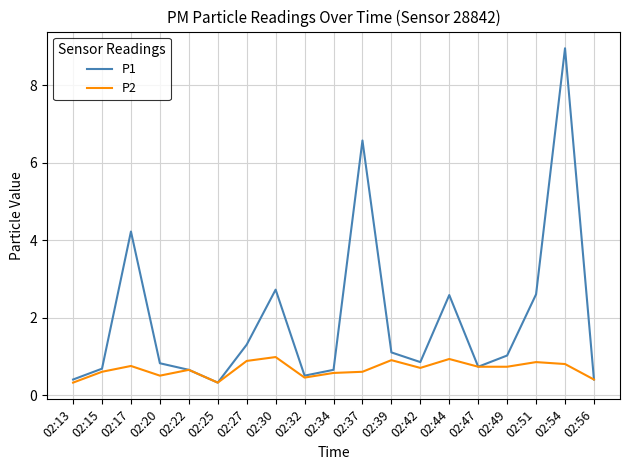

The value of P2 at 02:22 is 0.7. True or false?

True